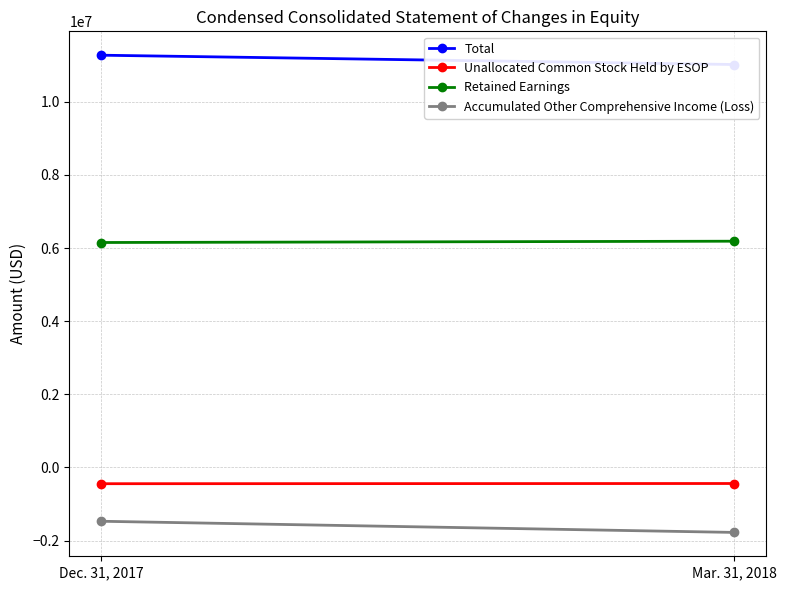

Is it true that Retained Earnings equals 10397776 at Dec. 31, 2017?

False